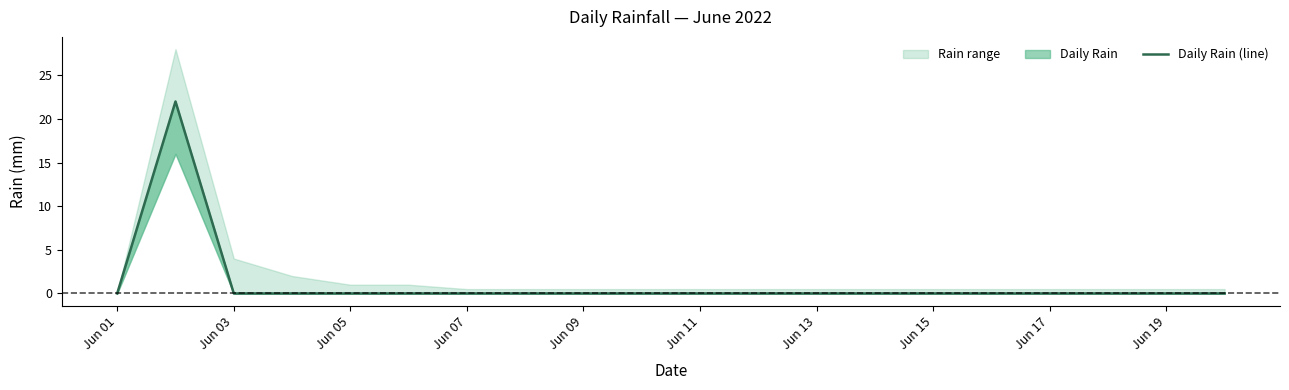

True or false: Daily Rain (line) has a value of 14 at Jun 17.

False